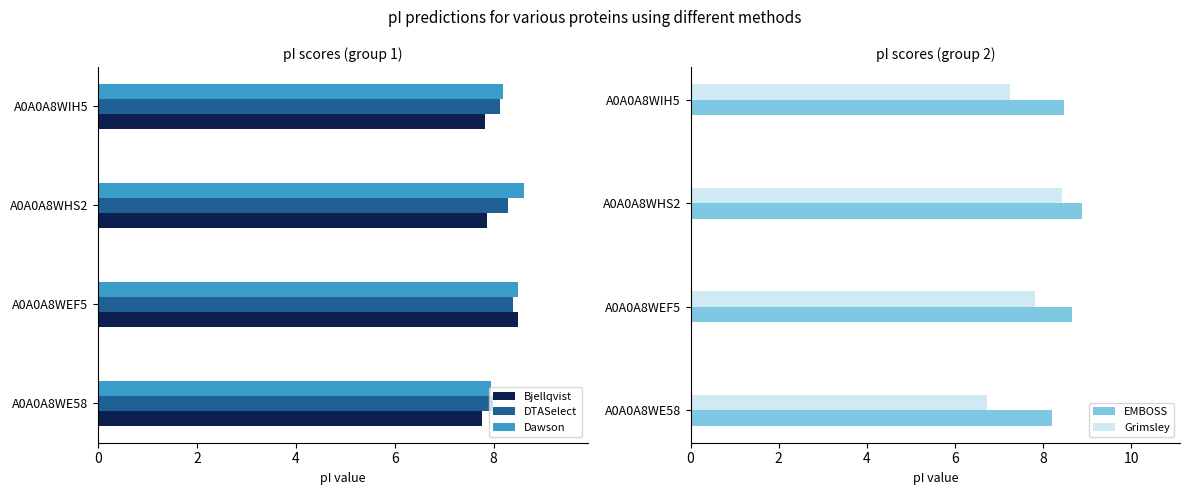

At which label does Dawson reach its minimum?

A0A0A8WE58